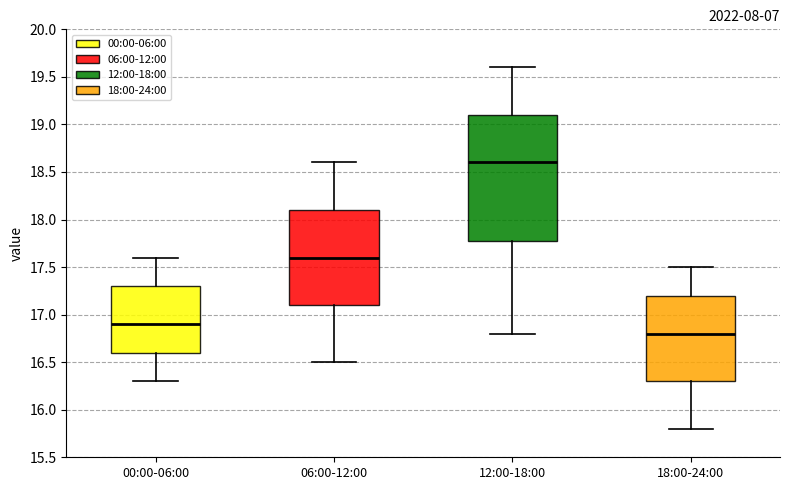

Reading left to right, transcribe this box plot: for each box, give where its median line is, the range the box spans, and where its two whiskers end, as read against the y-axis. The values are not printed on the chart, so give them approximately, as read against the axis.

00:00-06:00: median 16.9, box 16.6 to 17.3, whiskers 16.3 to 17.6
06:00-12:00: median 17.6, box 17.1 to 18.1, whiskers 16.5 to 18.6
12:00-18:00: median 18.6, box 17.8 to 19.1, whiskers 16.8 to 19.6
18:00-24:00: median 16.8, box 16.3 to 17.2, whiskers 15.8 to 17.5